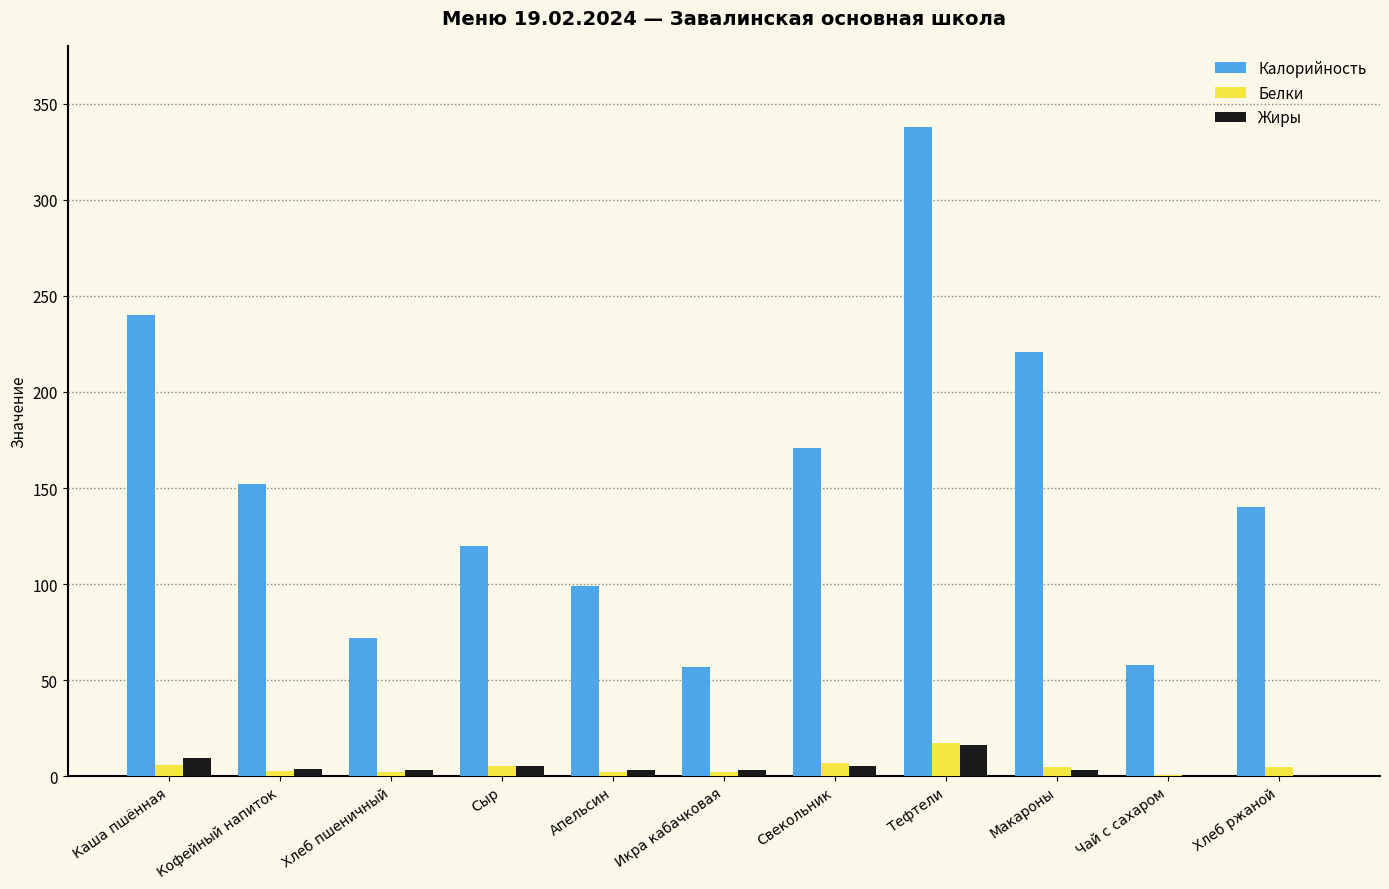

At which label does Калорийность first exceed 140?

Каша пшённая